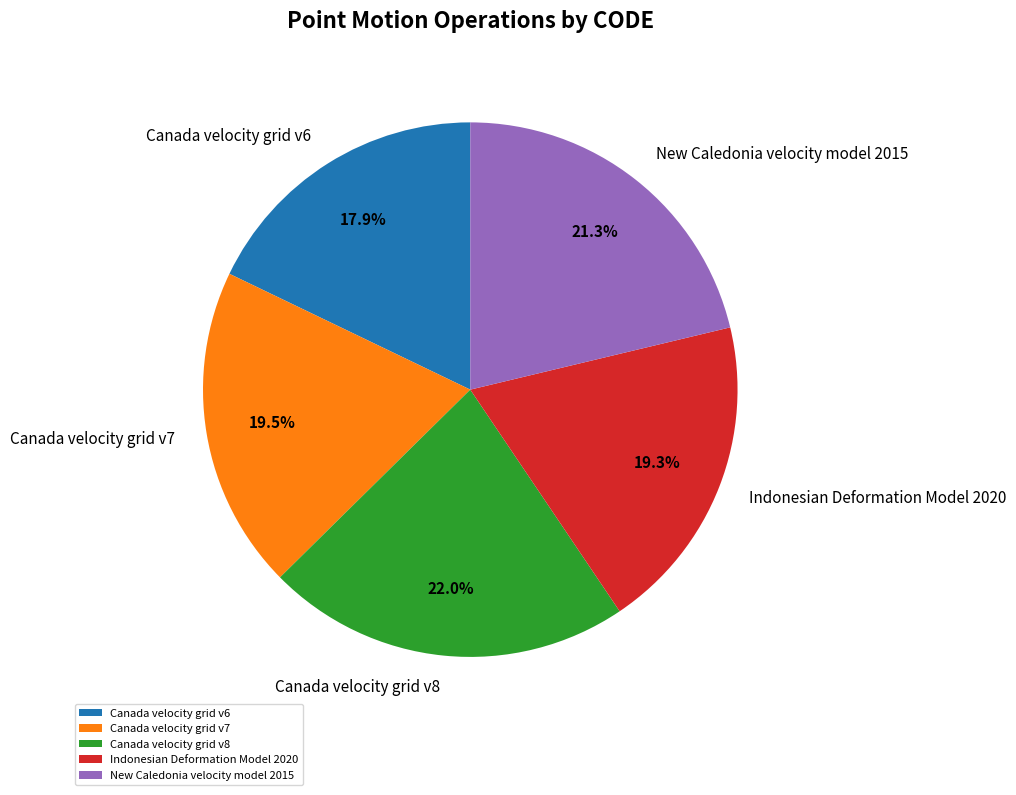

True or false: Indonesian Deformation Model 2020 accounts for 19% of the total.

True